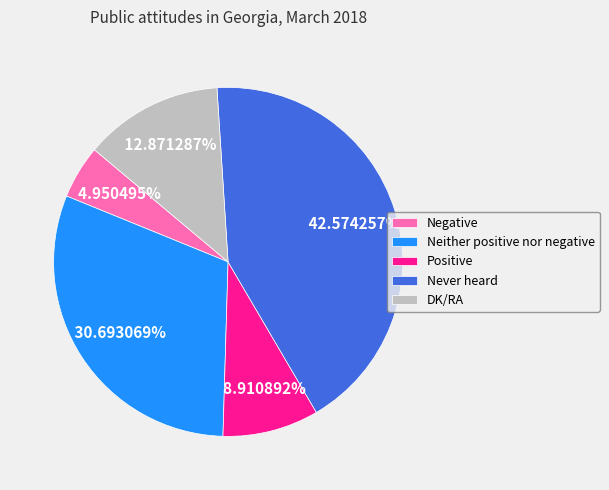

Is there a majority slice in this chart?

No